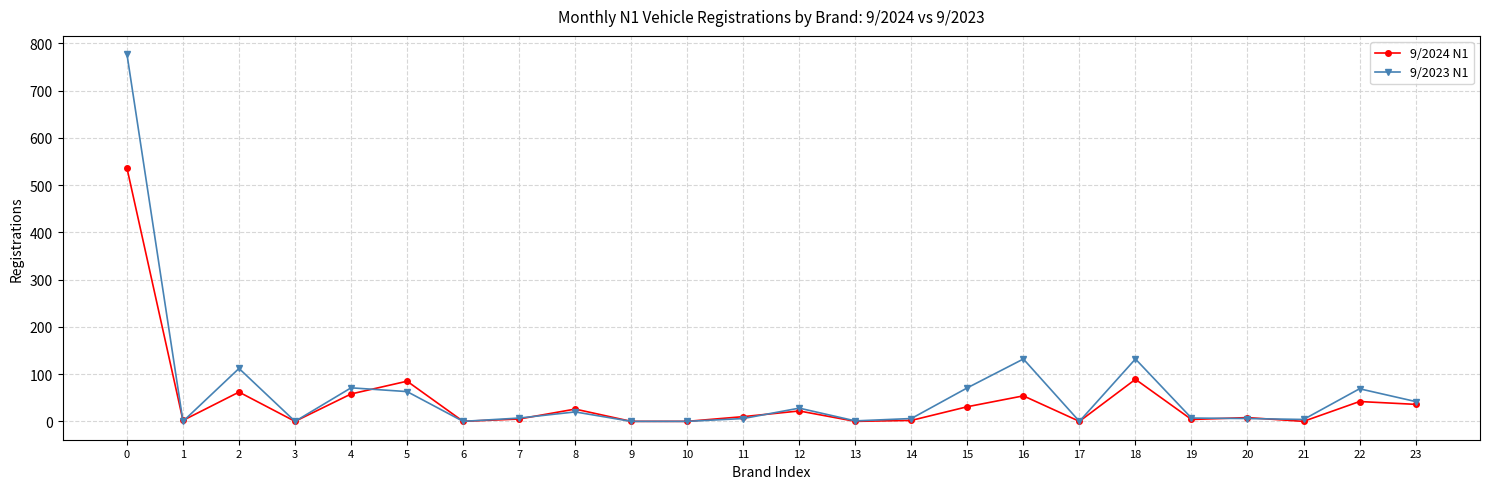

Is the value of 9/2023 N1 at 1 greater than the value of 9/2024 N1 at 15?

No